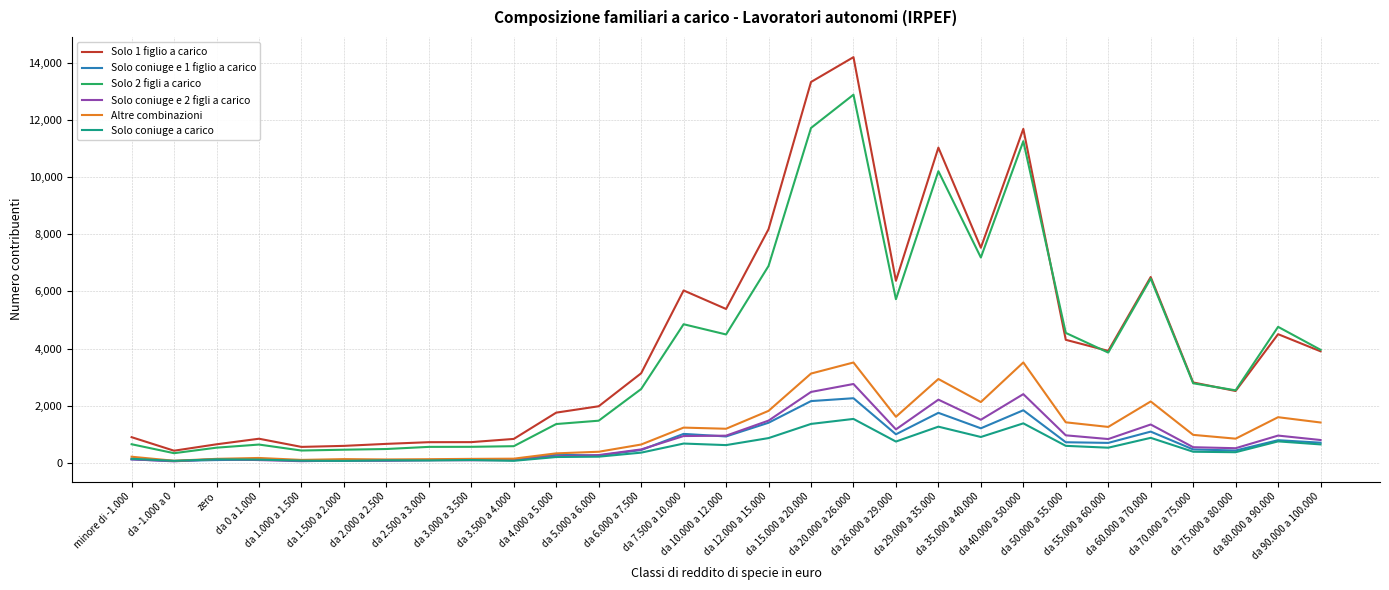

True or false: Altre combinazioni and Solo 2 figli a carico intersect in this chart.

False